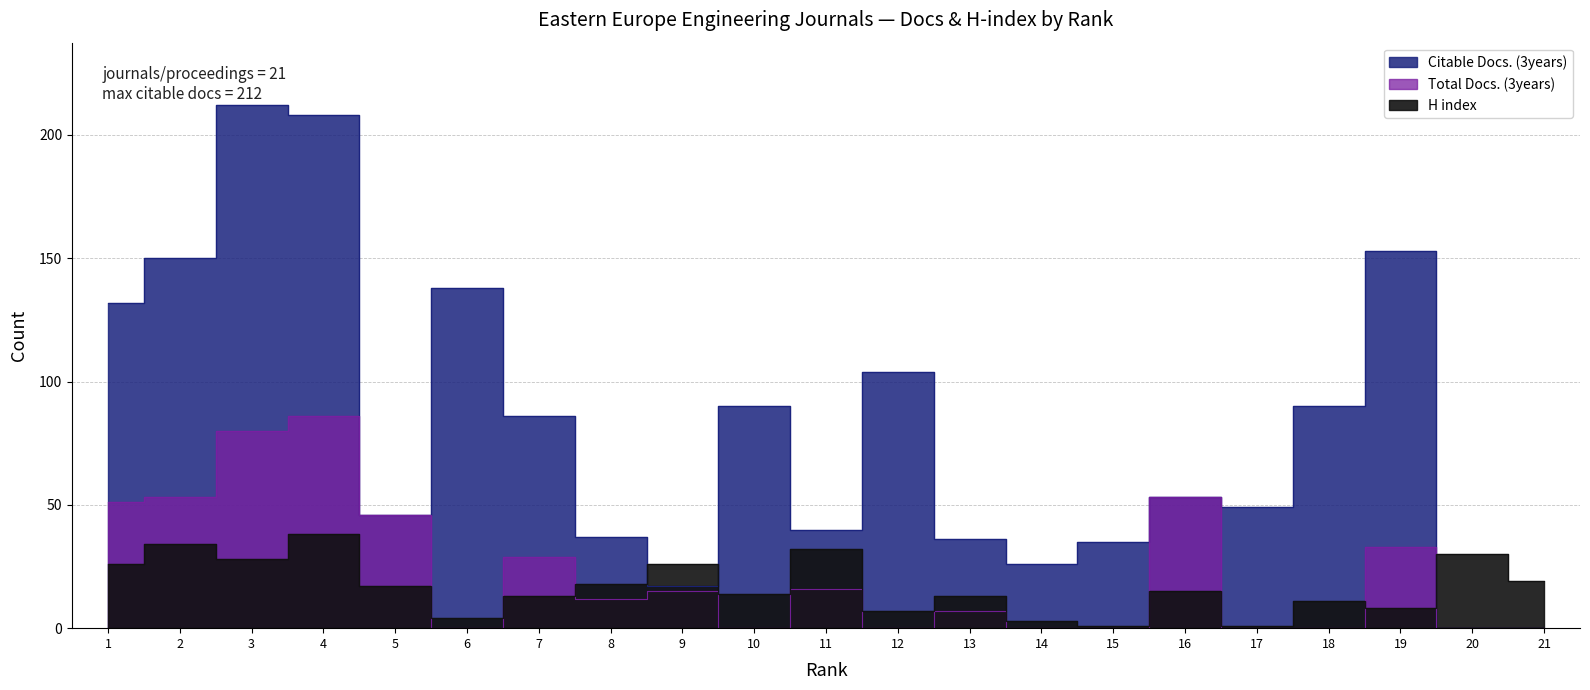

True or false: Total Docs. (3years) and Citable Docs. (3years) intersect in this chart.

False